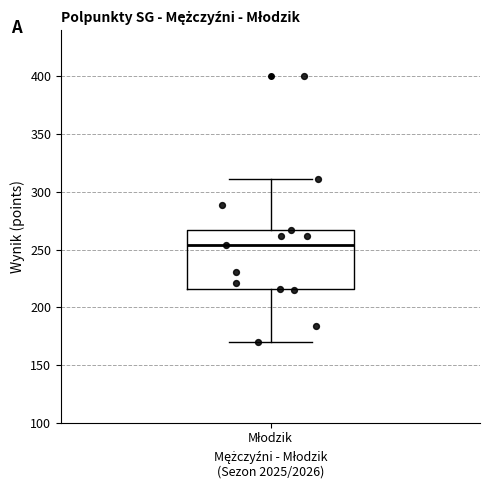

Transcribe this box plot: give where the median line is, the range the box spans, and where the two whiskers end, as read against the y-axis. The values are not printed on the chart, so give them approximately, as read against the axis.

median 255, box 215 to 265, whiskers 170 to 310